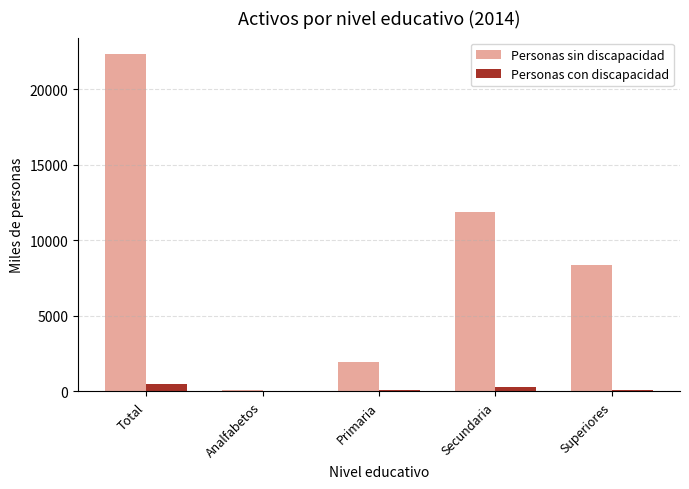

What is the sum of all Personas con discapacidad values?

1013.4